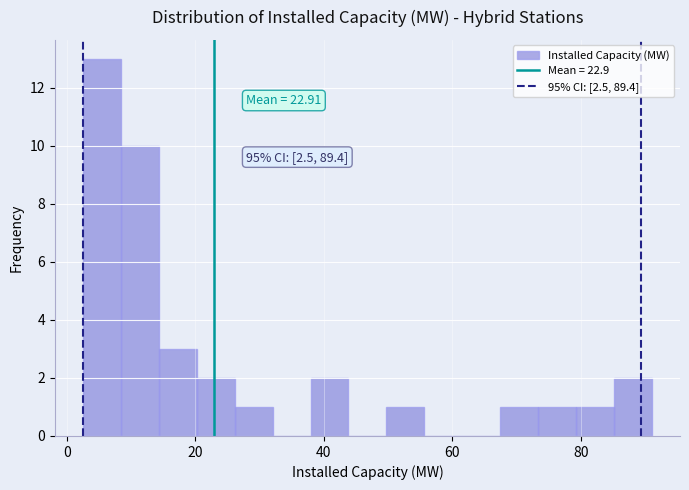

Around what value on the x-axis is the tallest bar? Give the approximate position of its centre, as read against the axis.

6